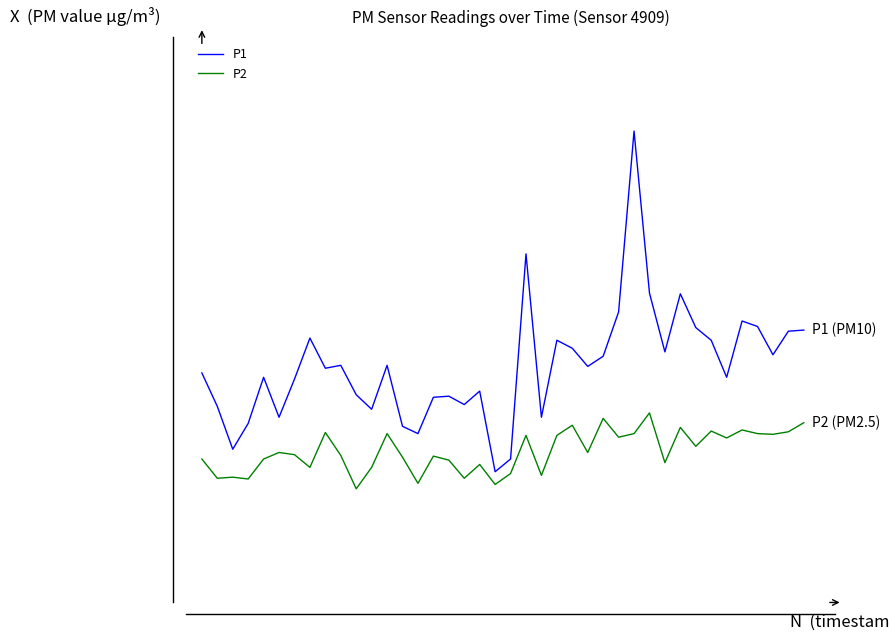

List the series in order of their peak value, lowest first.

P2, P1